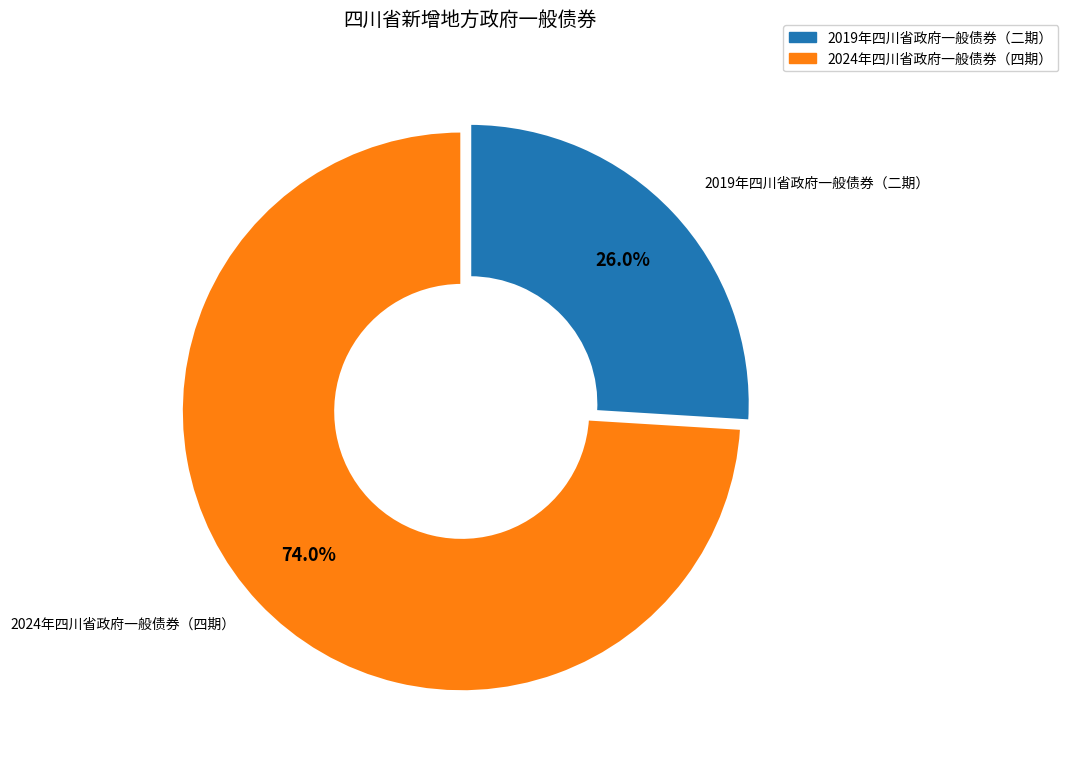

Which has a higher value, 2019年四川省政府一般债券（二期） or 2024年四川省政府一般债券（四期）?

2024年四川省政府一般债券（四期）